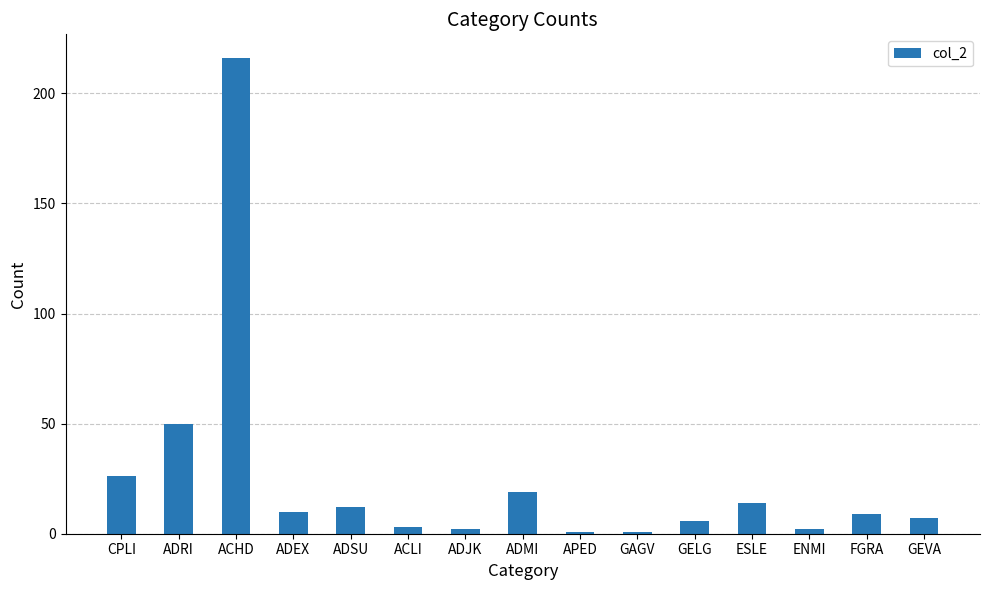

What is the label of the 2nd bar from the left?

ADRI